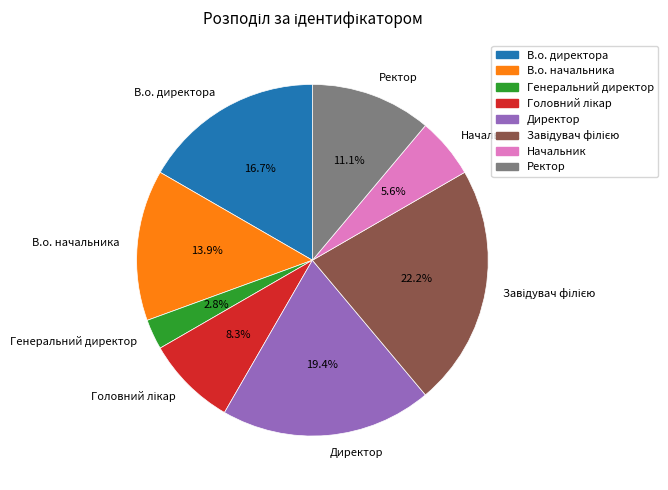

How many slices are in this pie chart?

8